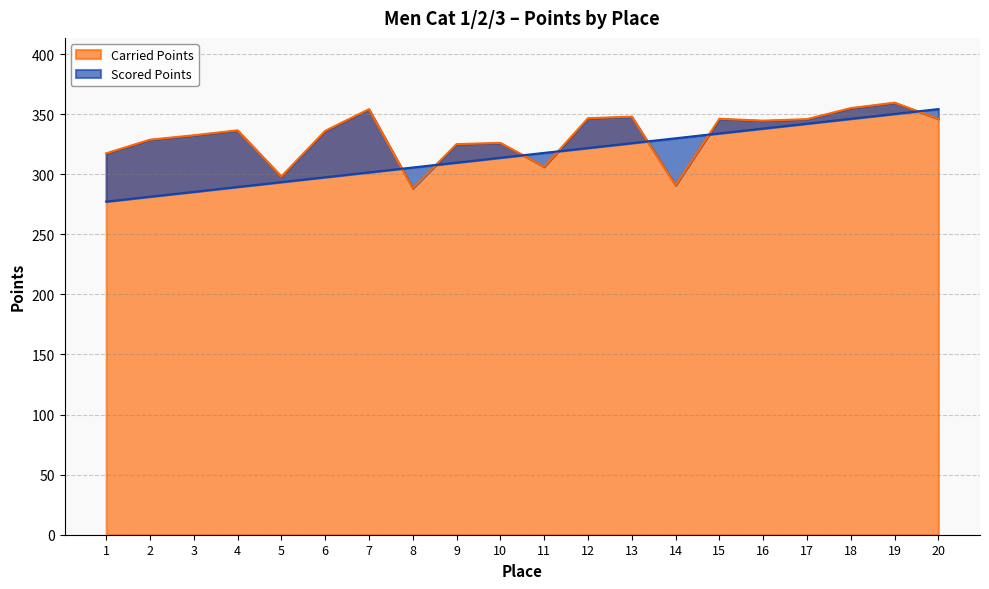

What value does the Scored Points series have at 14?

329.9